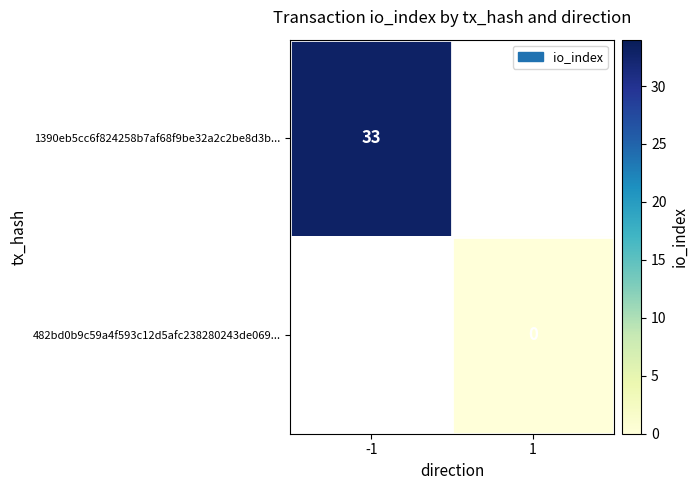

Count the number of categories in the chart.

2